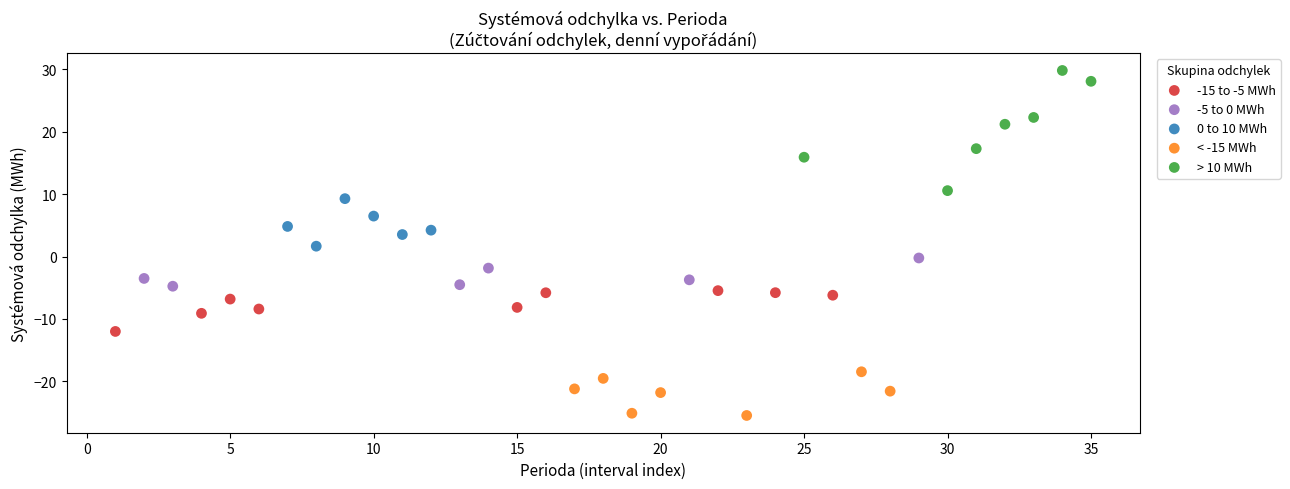

Which series contains the lowest Y value?

< -15 MWh